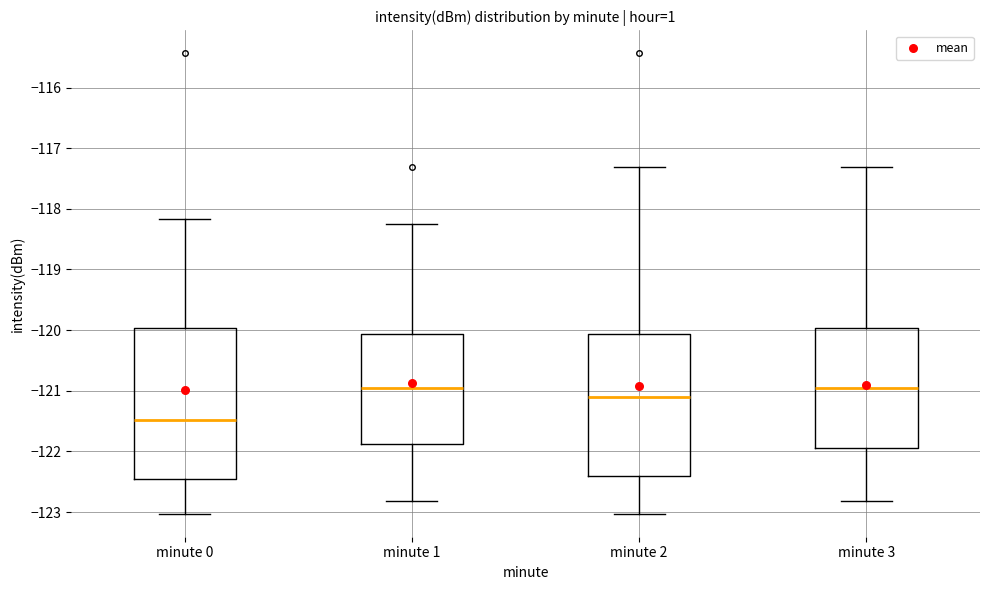

Comparing the boxes themselves (not the whiskers), which one is the tallest?

minute 0